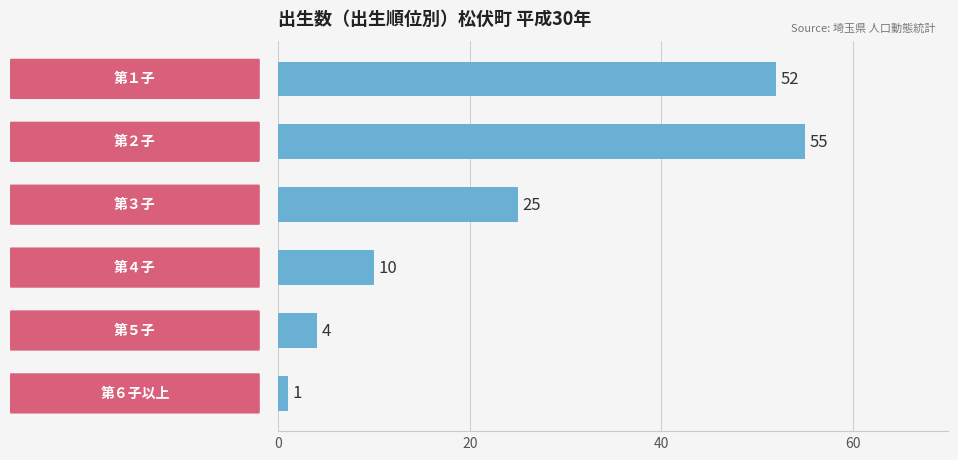

What is the difference between the second highest and minimum values?

51